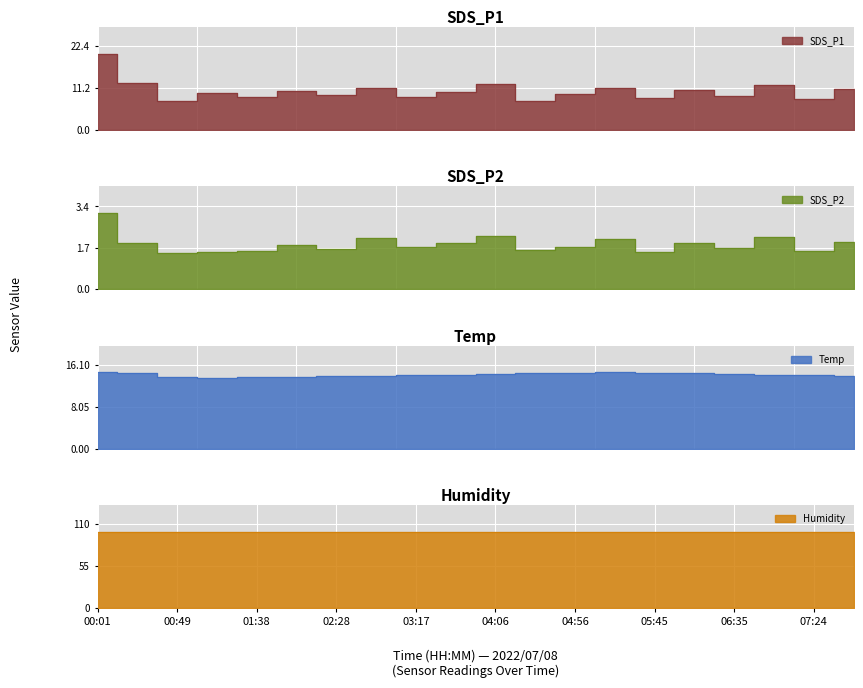

After their last crossing, which series has the higher values: Temp or SDS_P1?

Temp